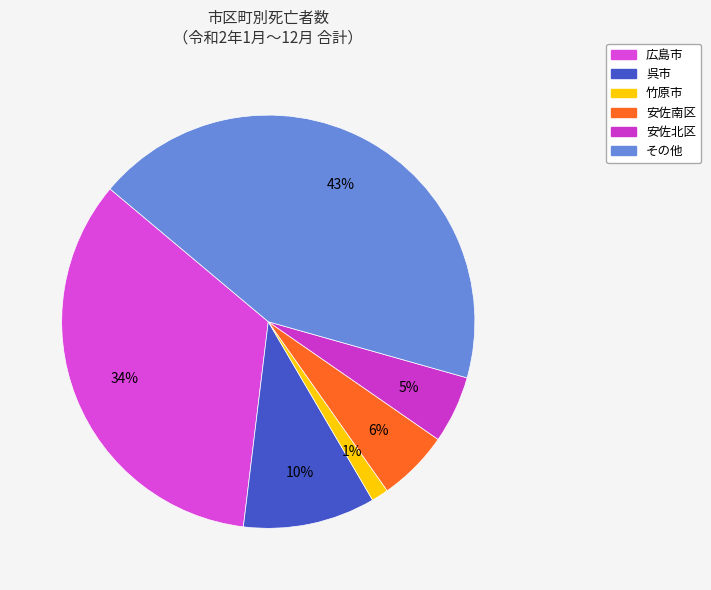

How many slices are in this pie chart?

6